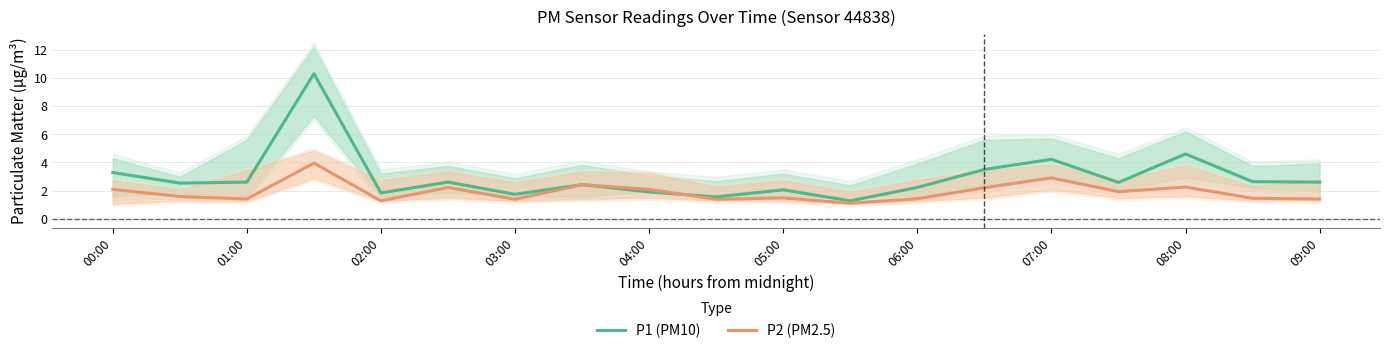

Reading left to right, what are all the values shown in this chart?

P1 (PM10): 3.3	2.5	2.6	10.3	1.8	2.6	1.7	2.4	1.9	1.6	2.0	1.3	2.2	3.5	4.2	2.6	4.6	2.6	2.6
P2 (PM2.5): 2.1	1.6	1.4	4.0	1.3	2.2	1.4	2.4	2.1	1.4	1.5	1.1	1.4	2.2	2.9	1.9	2.2	1.4	1.4